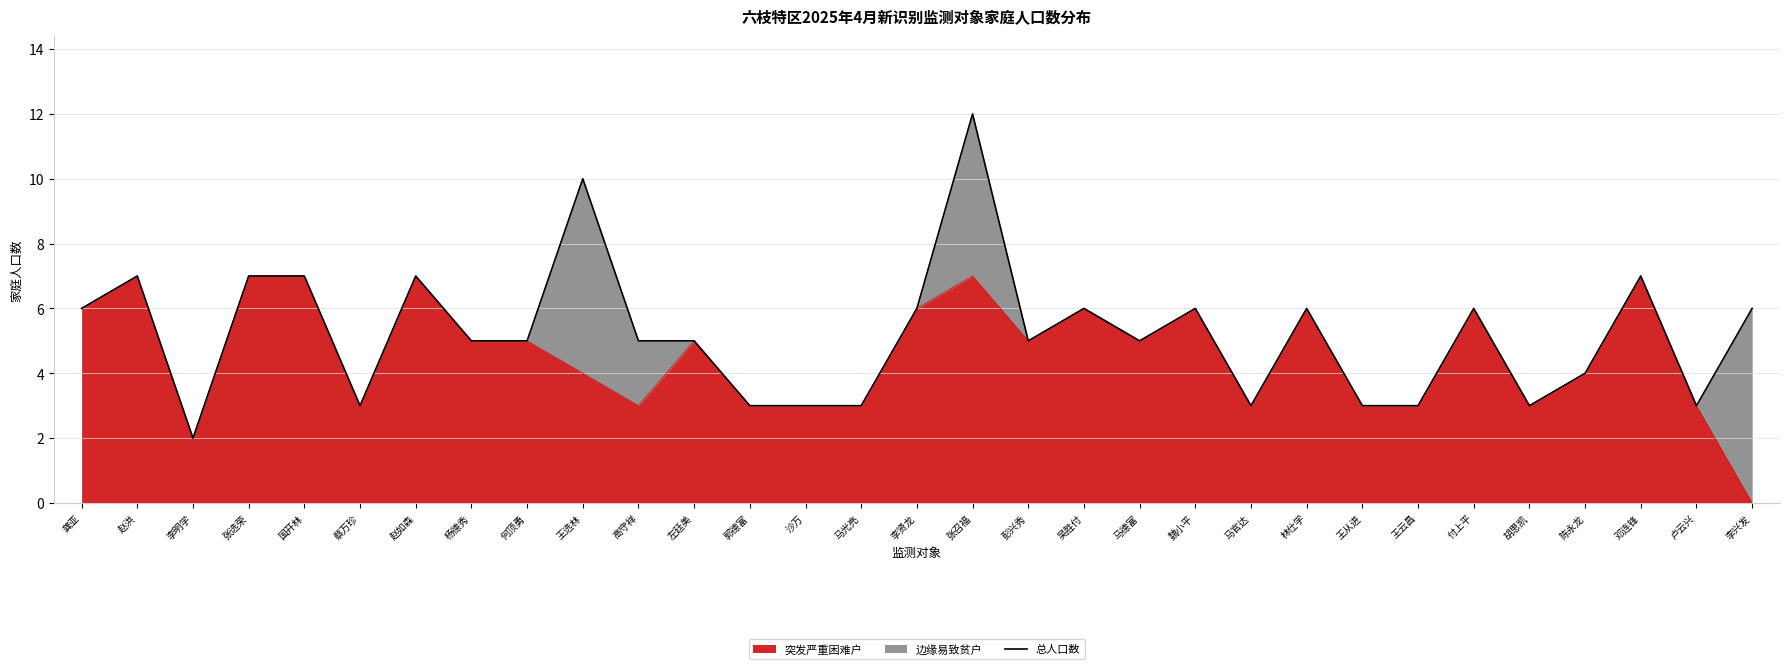

What is the change in value from 彭兴秀 to 王从进?

-2